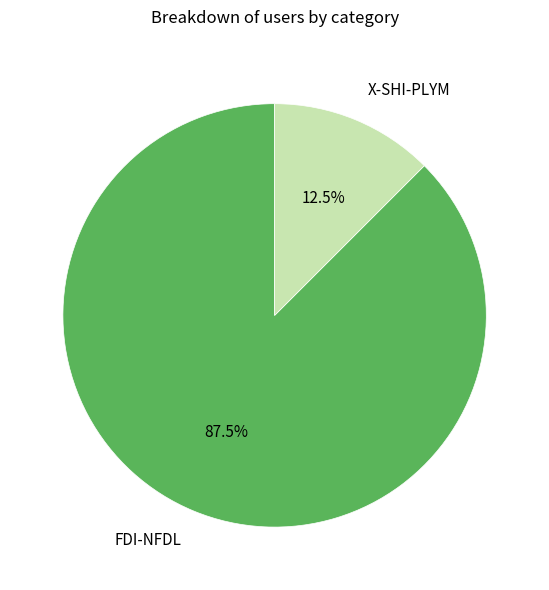

Rank the categories by value from lowest to highest.

X-SHI-PLYM, FDI-NFDL